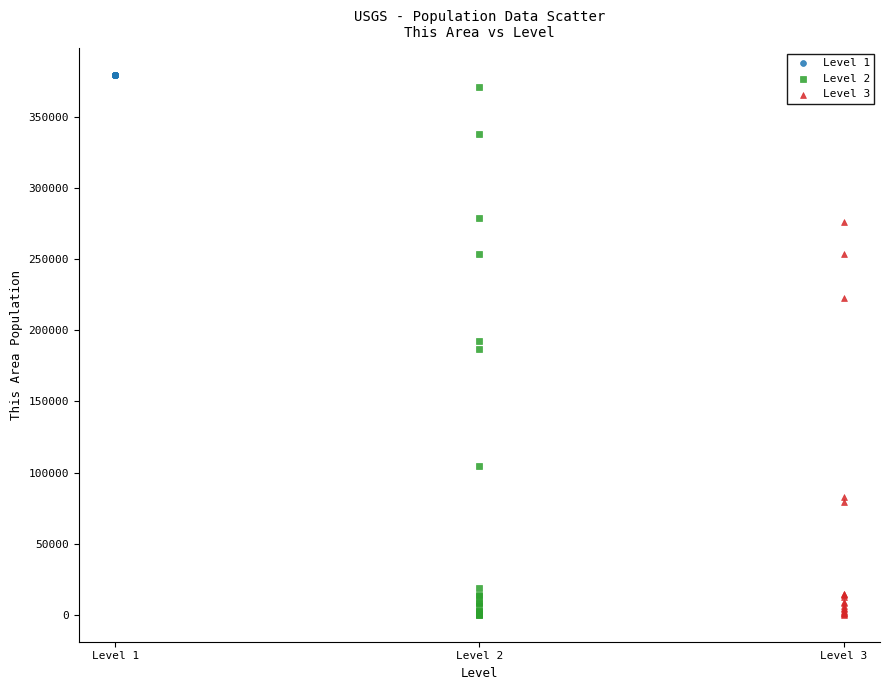

What are all the series names shown in the legend?

Level 1, Level 2, Level 3